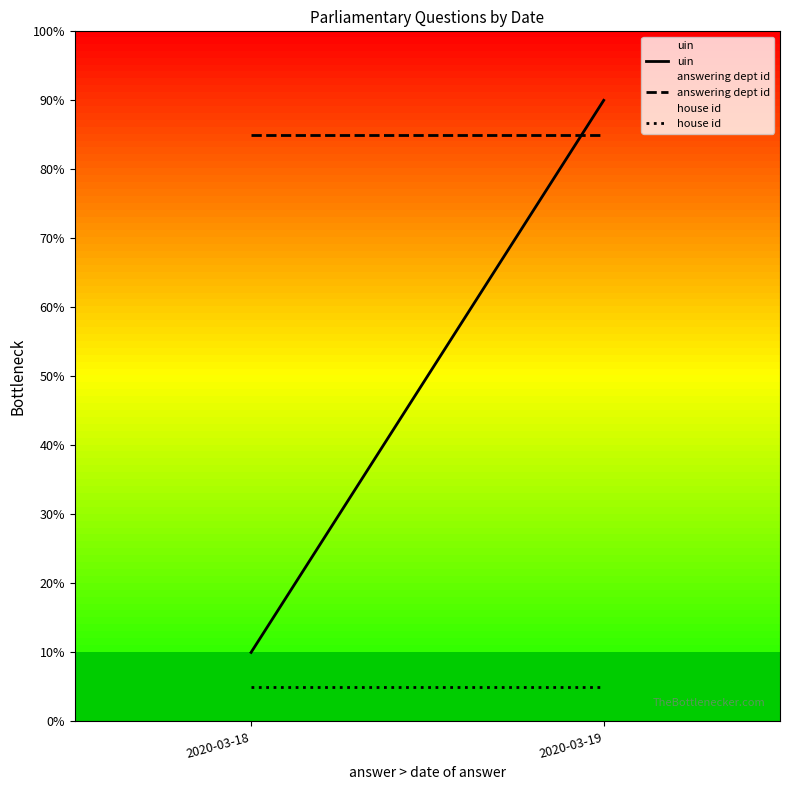

Which category has the highest value in the answering dept id series?

2020-03-18